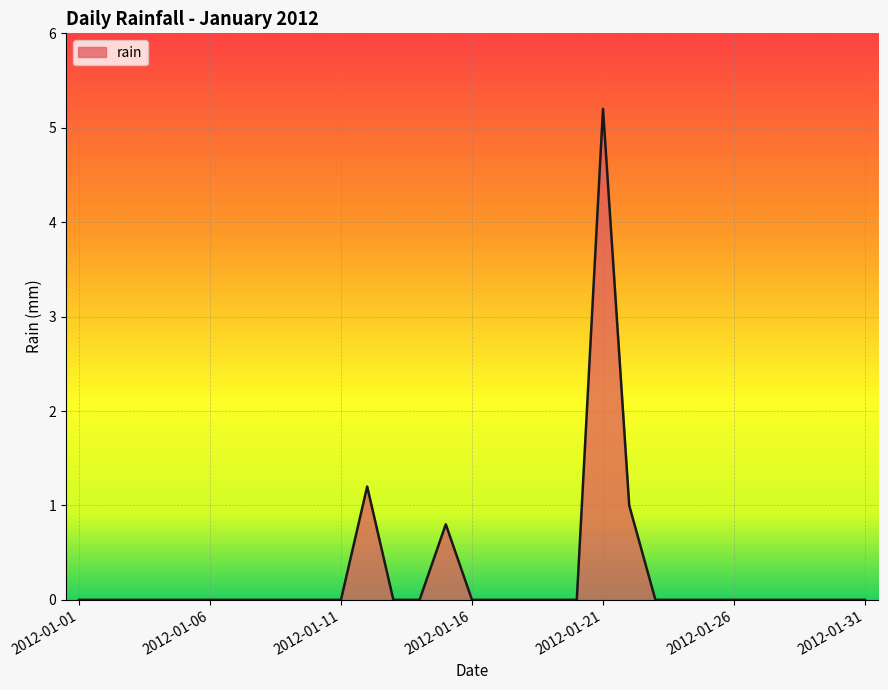

What is the average value?

0.3